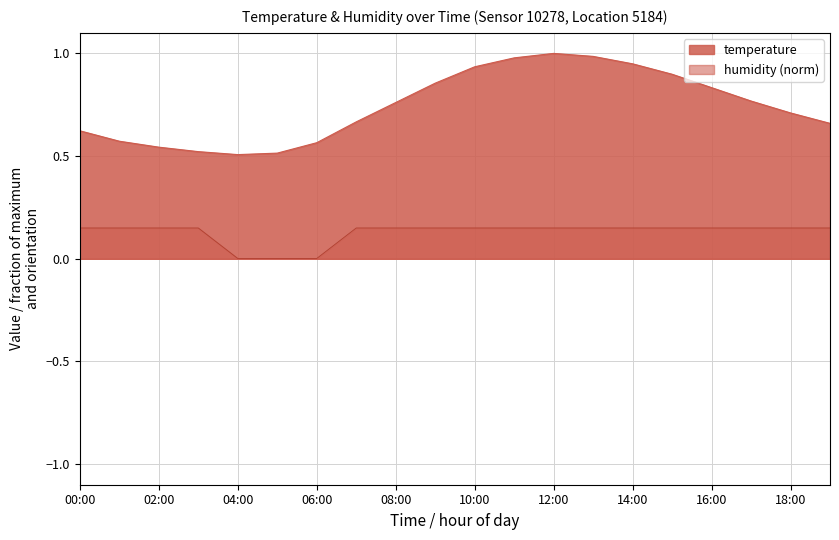

The temperature series shows 0.3 at 04:00. True or false?

False